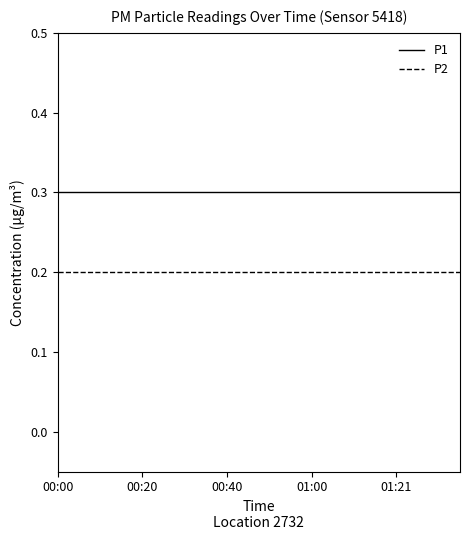

What is the minimum value for P1?

0.3